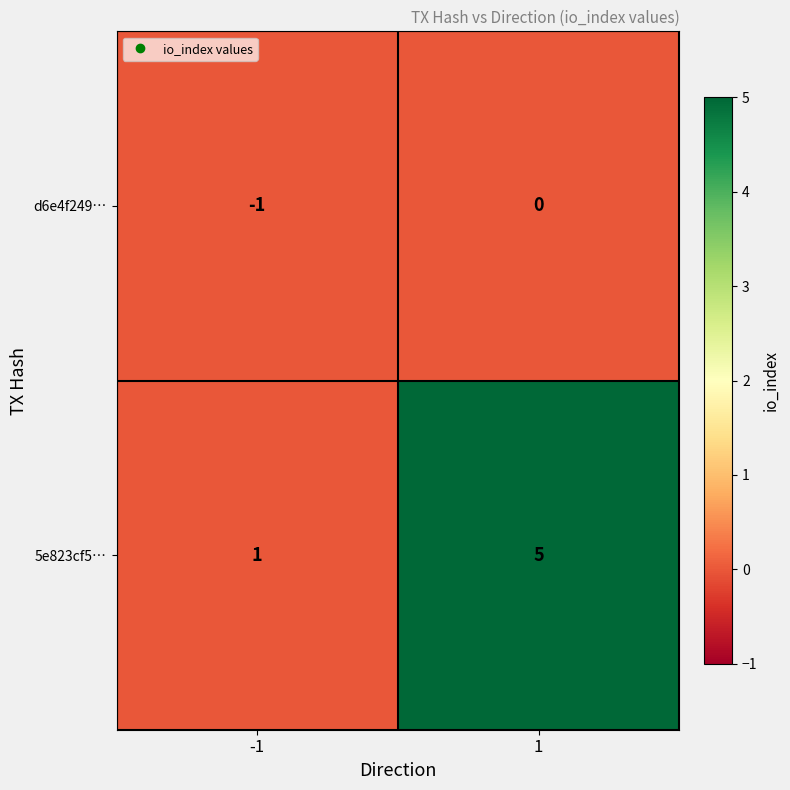

How many data points does each series have?

2